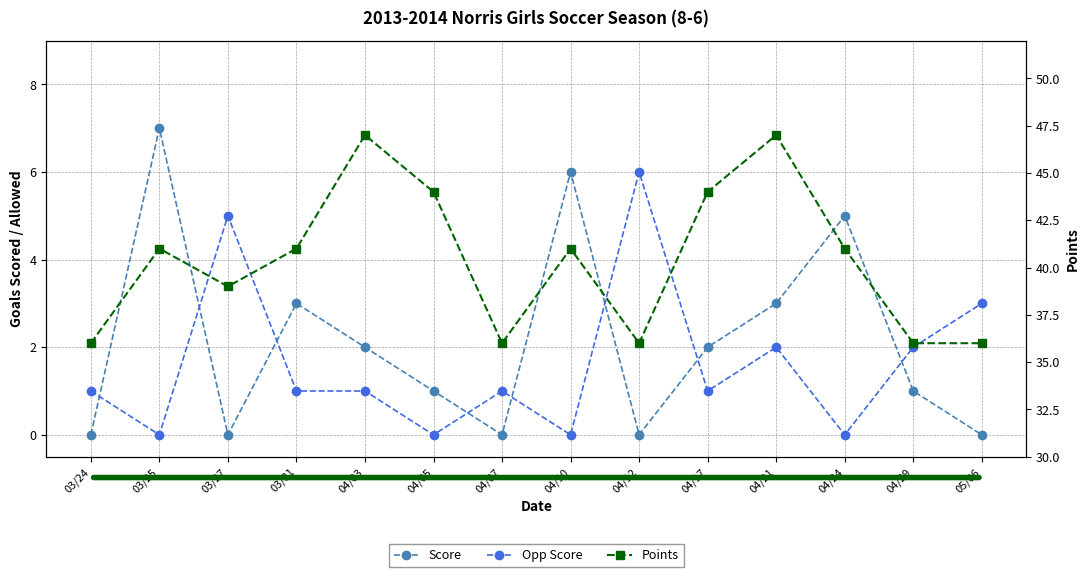

The Score series shows 5 at 04/21. True or false?

False